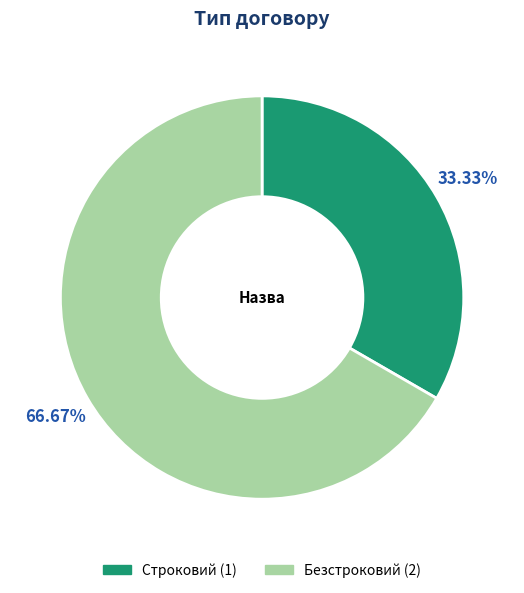

To the nearest percent, what portion does Безстроковий represent?

67%